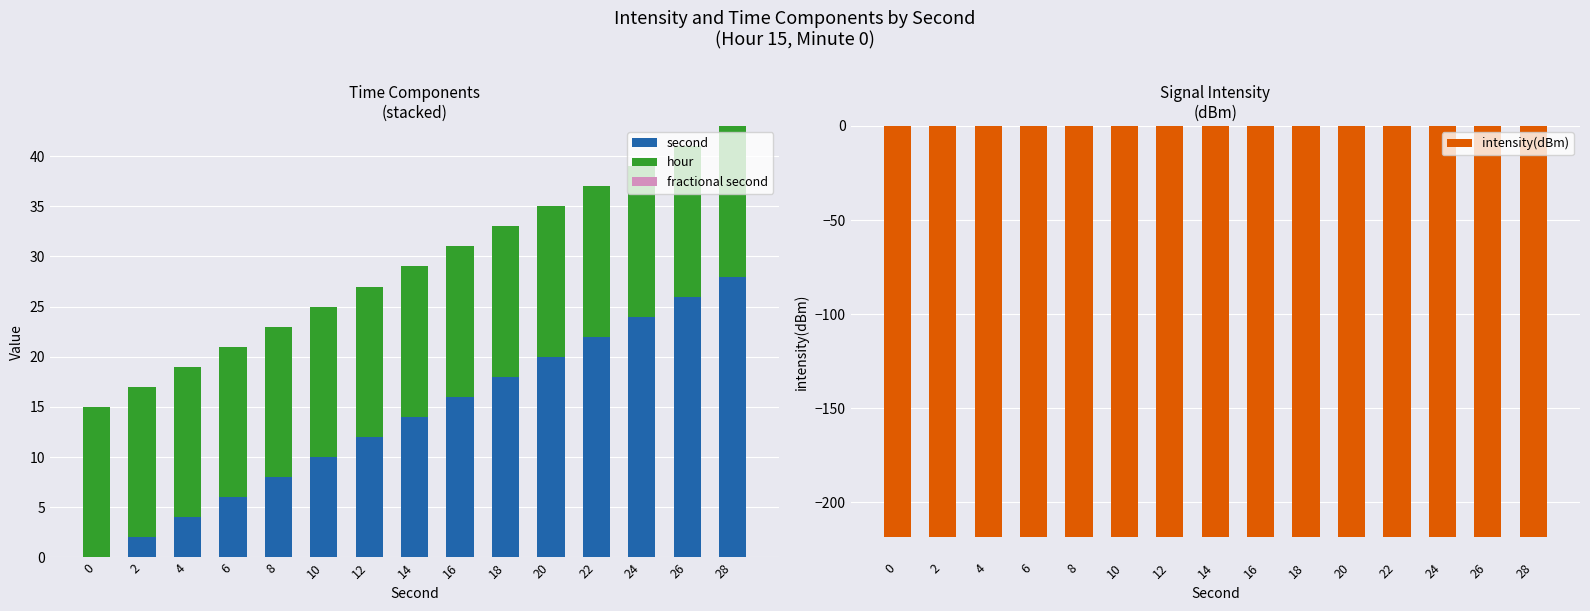

What is the maximum value shown in the chart?

28.0